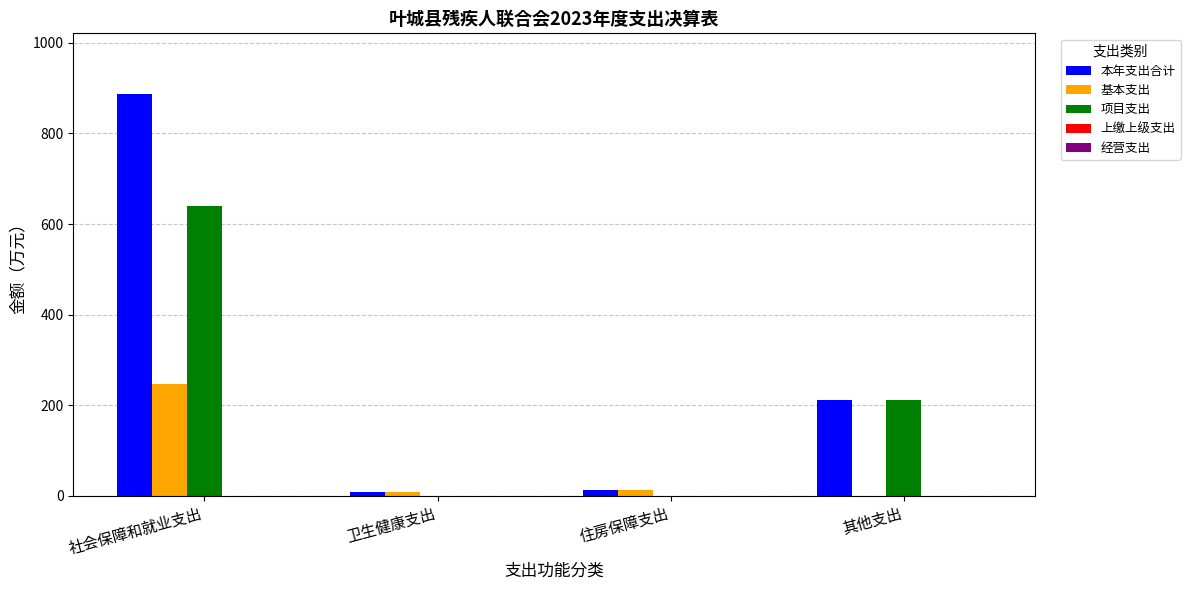

At which category is the sum across all series the highest?

社会保障和就业支出